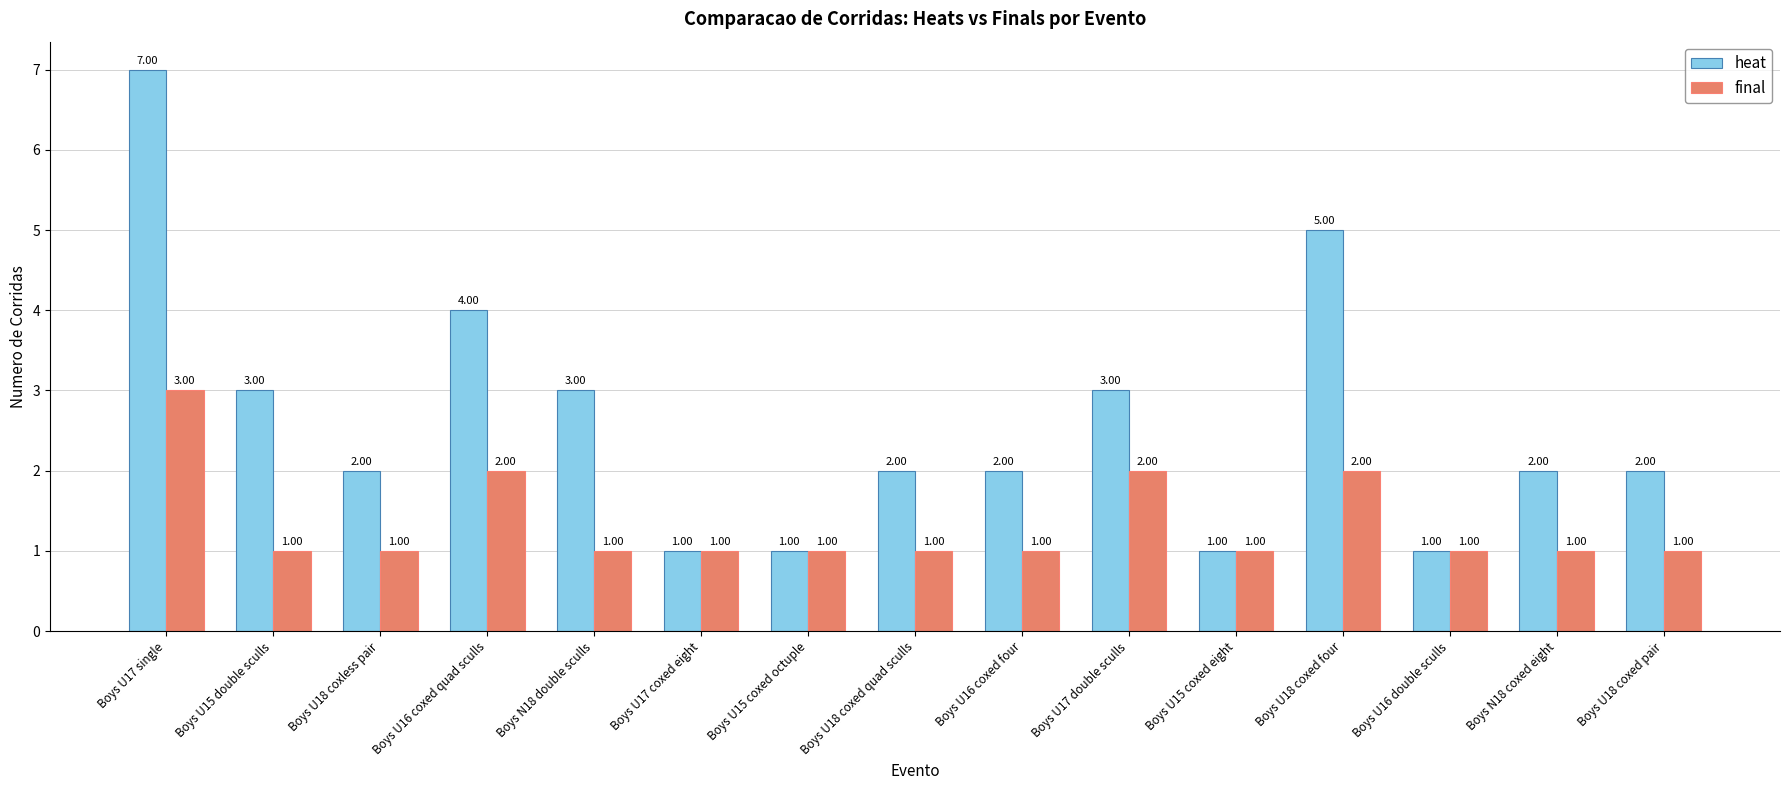

What is the value of the final bar at the 8th from the left?

1